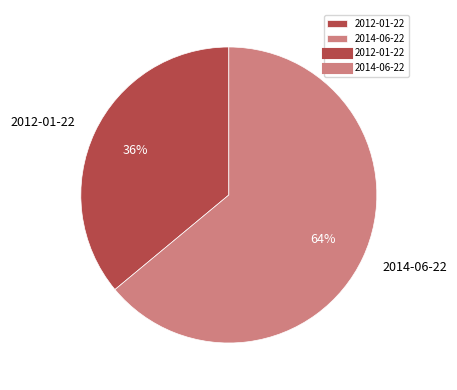

To the nearest percent, what is the difference between the 2014-06-22 and 2012-01-22 slice percentages?

28%